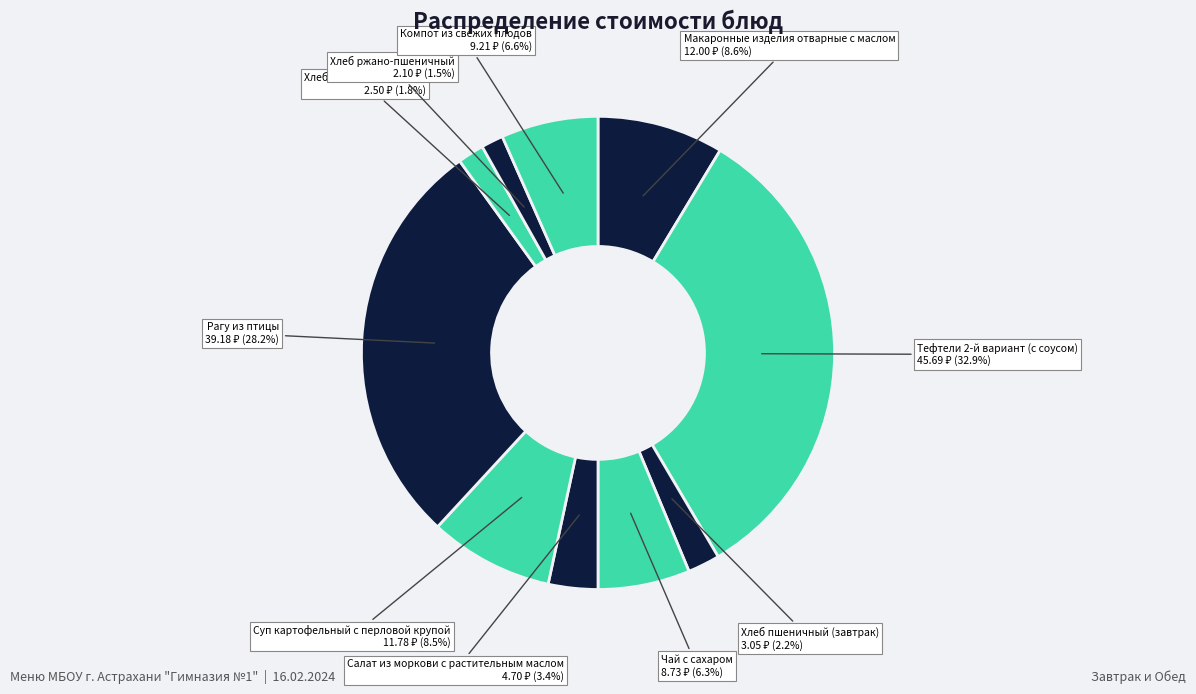

What is the ratio of the value at Суп картофельный с перловой крупой to the value at Компот из свежих плодов?

1.3